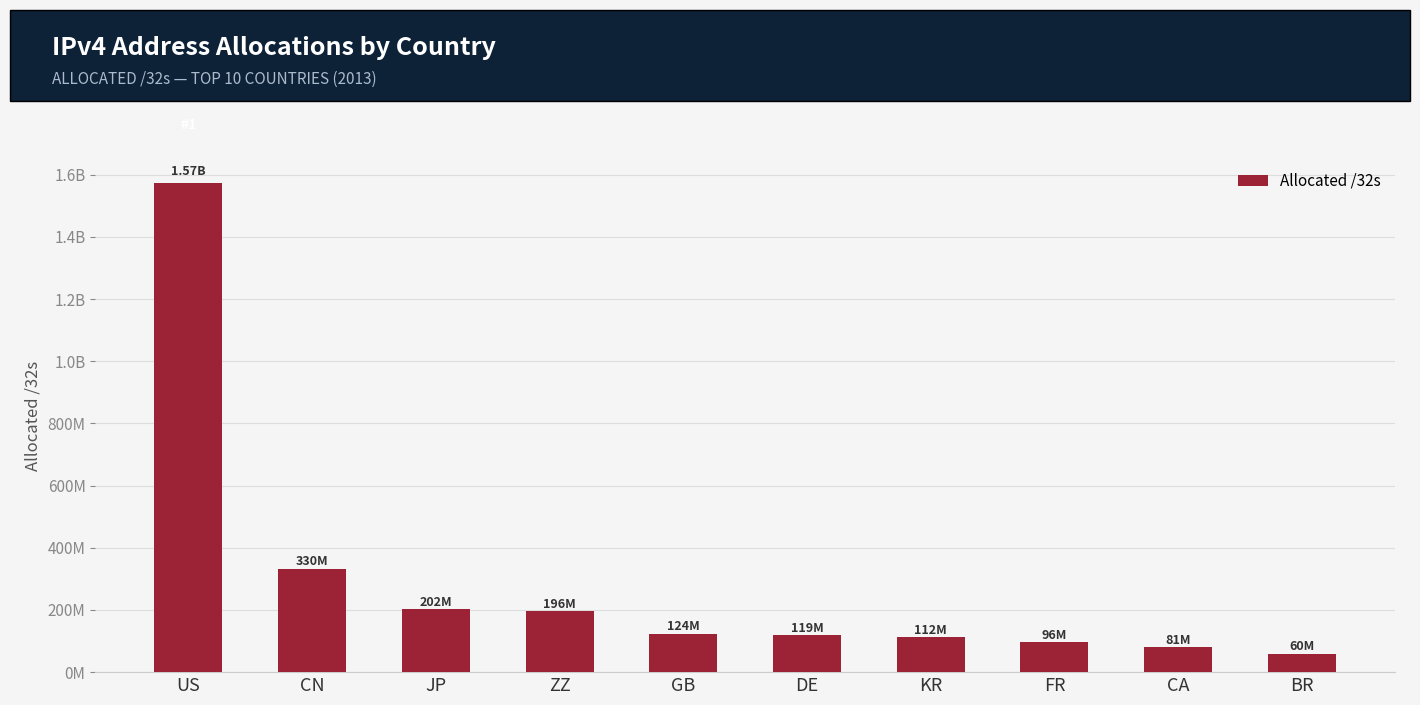

Are the bars horizontal?

No